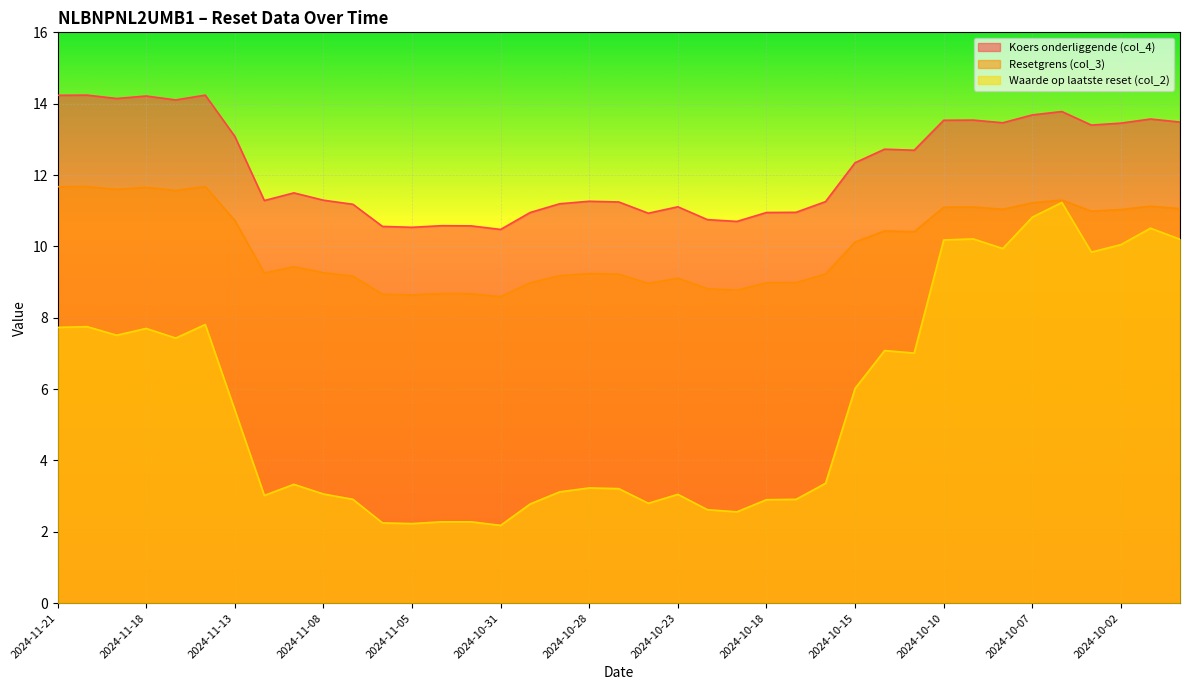

What is the total value across all series at 2024-11-14?

33.7